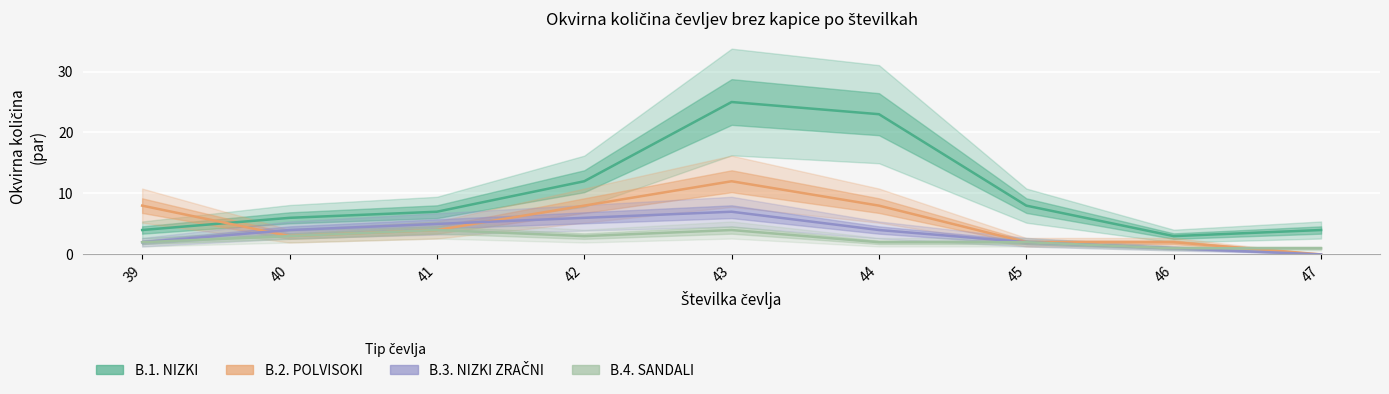

Is the value of B.1. NIZKI at 47 greater than the value of B.4. SANDALI at 46?

Yes